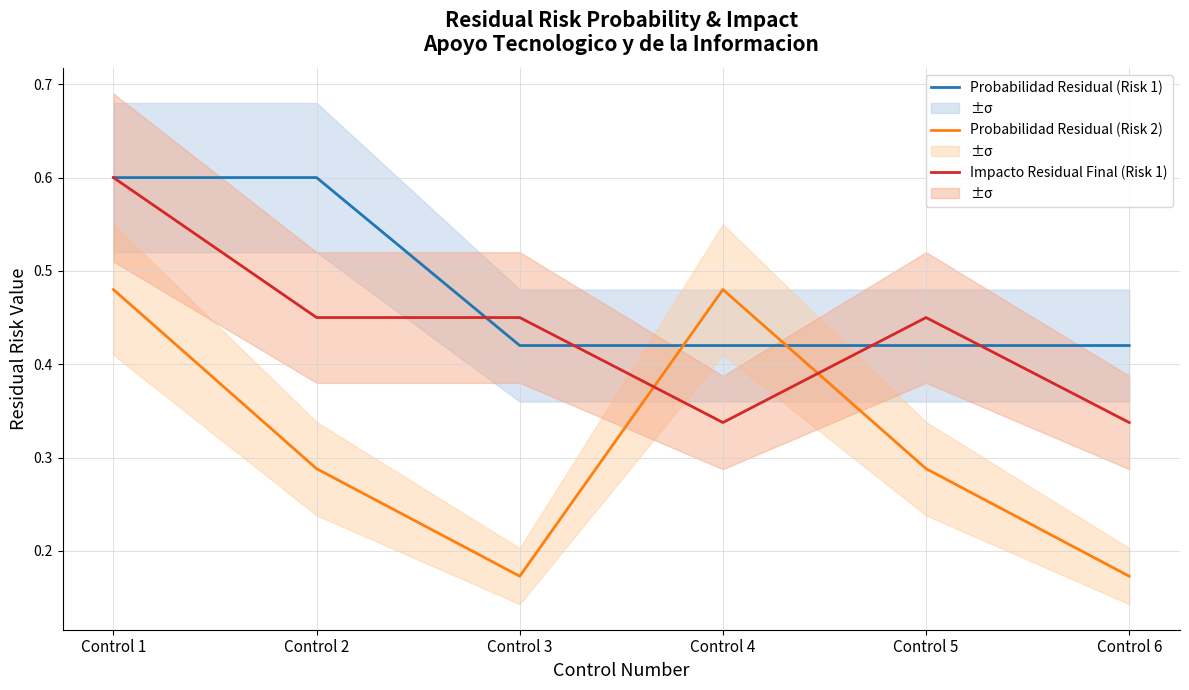

Reading left to right, extract all data points from this chart.

Probabilidad Residual (Risk 1): Control 1=0.6	Control 2=0.6	Control 3=0.4	Control 4=0.4	Control 5=0.4	Control 6=0.4
Probabilidad Residual (Risk 2): Control 1=0.5	Control 2=0.3	Control 3=0.2	Control 4=0.5	Control 5=0.3	Control 6=0.2
Impacto Residual Final (Risk 1): Control 1=0.6	Control 2=0.4	Control 3=0.4	Control 4=0.3	Control 5=0.4	Control 6=0.3